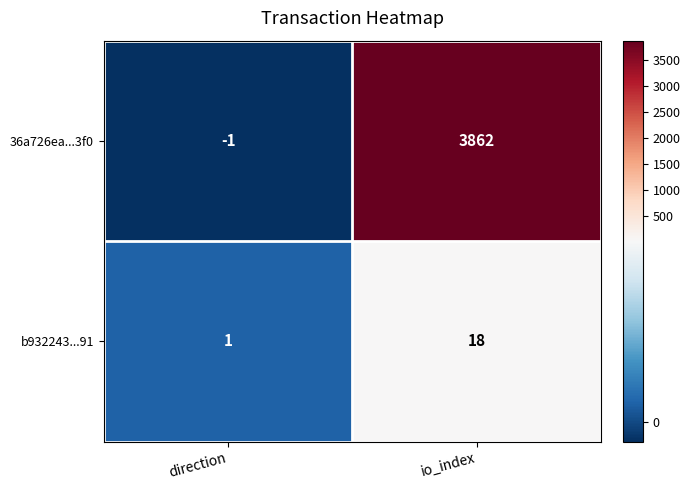

At which category does the chart reach its minimum across all series?

direction